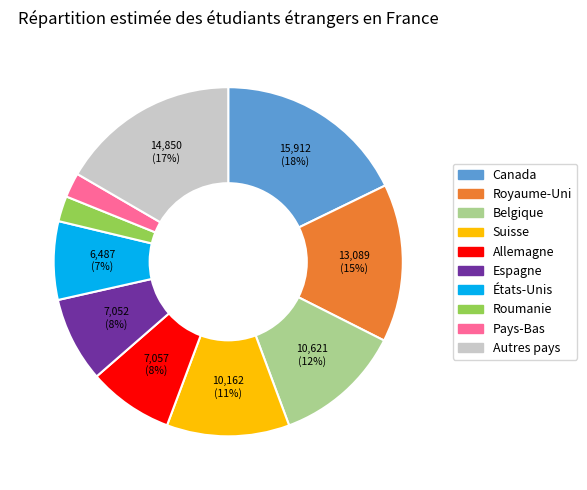

What percentage is the Roumanie slice, to the nearest percent?

2%